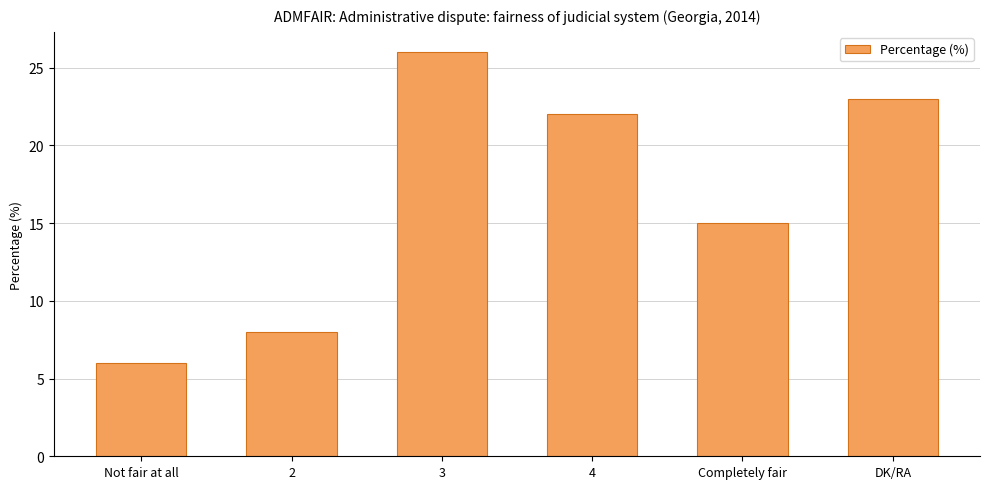

Which has a higher value, DK/RA or 4?

DK/RA